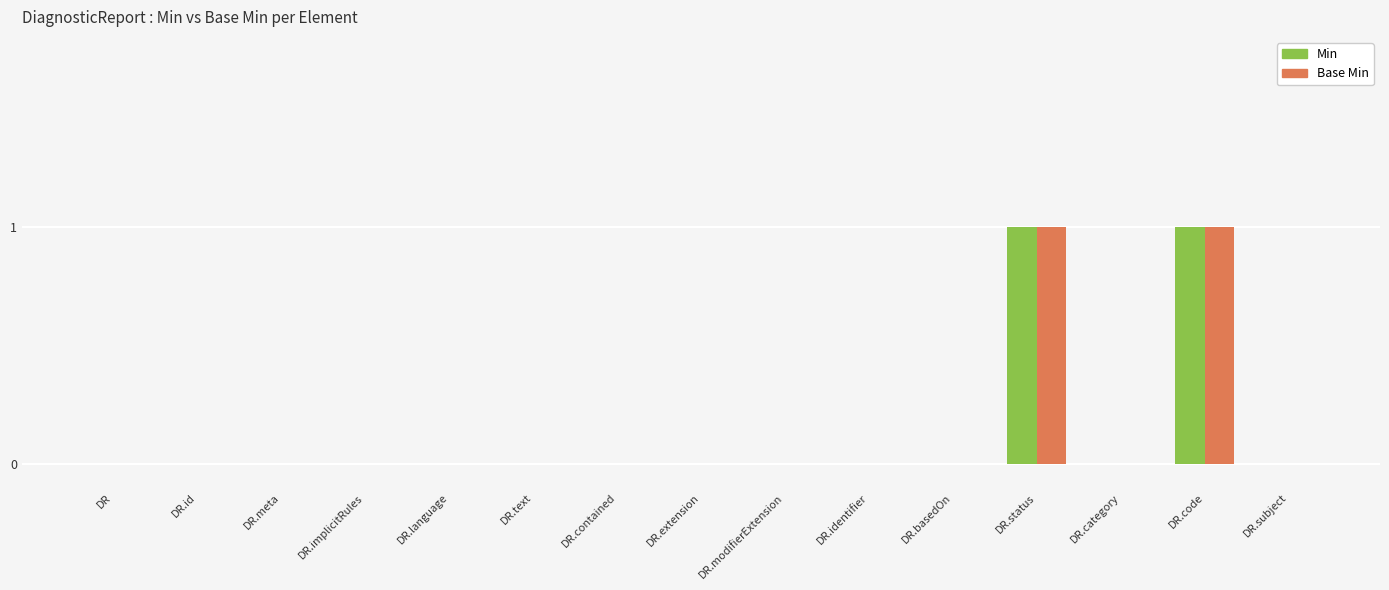

Is the value of Min at DR.identifier greater than the value of Base Min at DR.code?

No